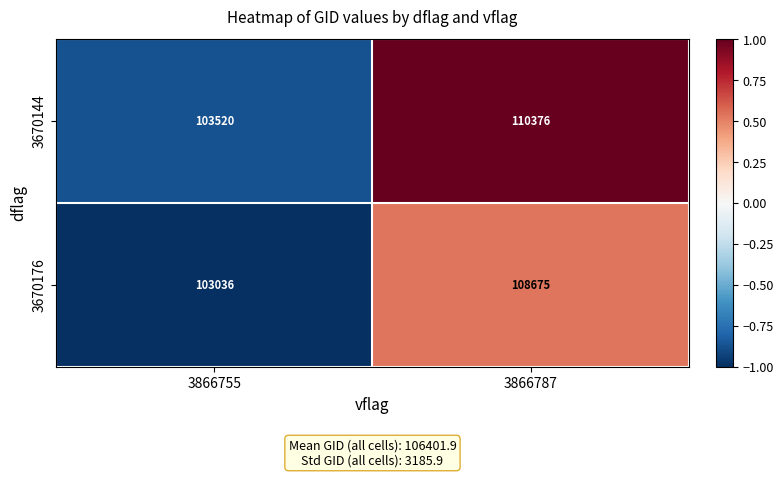

What is the average value of the 3670176 series?

105856